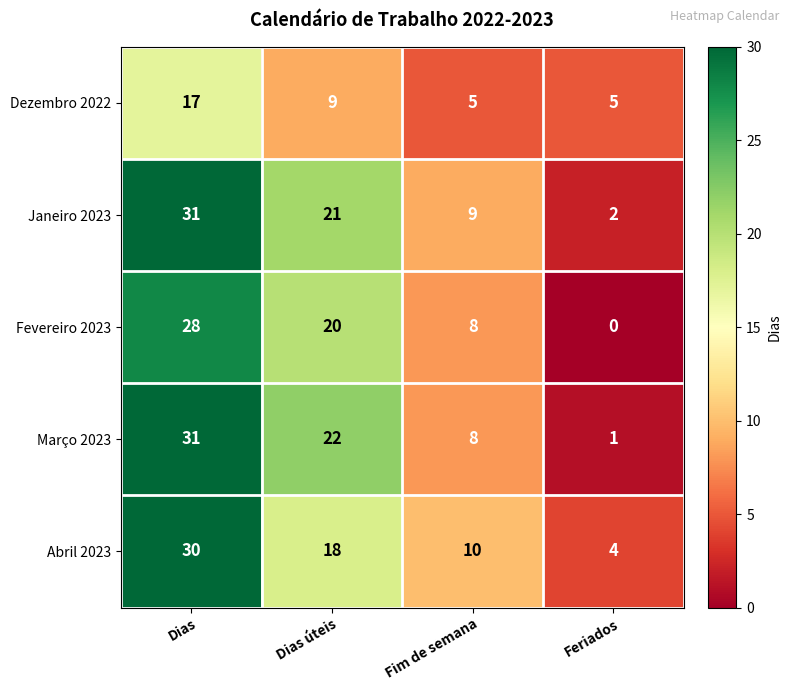

Reading left to right, transcribe all the data shown in this chart.

Dezembro 2022: Dias=17	Dias úteis=9	Fim de semana=5	Feriados=5
Janeiro 2023: Dias=31	Dias úteis=21	Fim de semana=9	Feriados=2
Fevereiro 2023: Dias=28	Dias úteis=20	Fim de semana=8	Feriados=0
Março 2023: Dias=31	Dias úteis=22	Fim de semana=8	Feriados=1
Abril 2023: Dias=30	Dias úteis=18	Fim de semana=10	Feriados=4